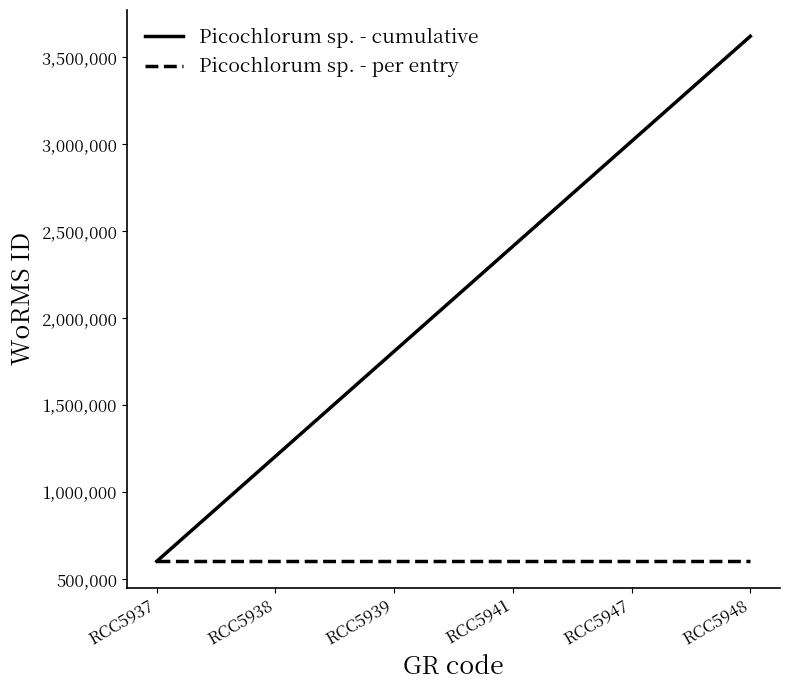

Reading left to right, transcribe all the data shown in this chart.

Picochlorum sp. - cumulative: RCC5937=603429	RCC5938=1206858	RCC5939=1810287	RCC5941=2413716	RCC5947=3017145	RCC5948=3620574
Picochlorum sp. - per entry: RCC5937=603429	RCC5938=603429	RCC5939=603429	RCC5941=603429	RCC5947=603429	RCC5948=603429